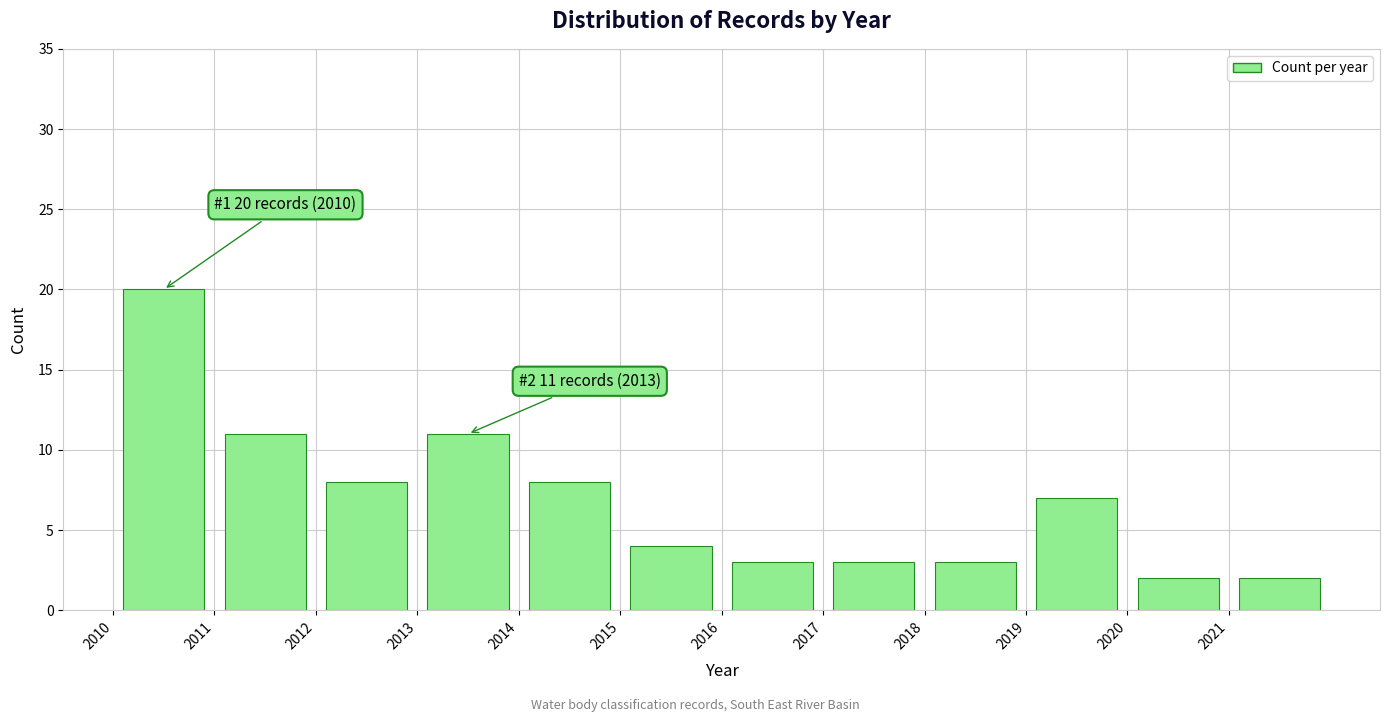

Which range on the x-axis has the tallest bar?

2010 to 2011